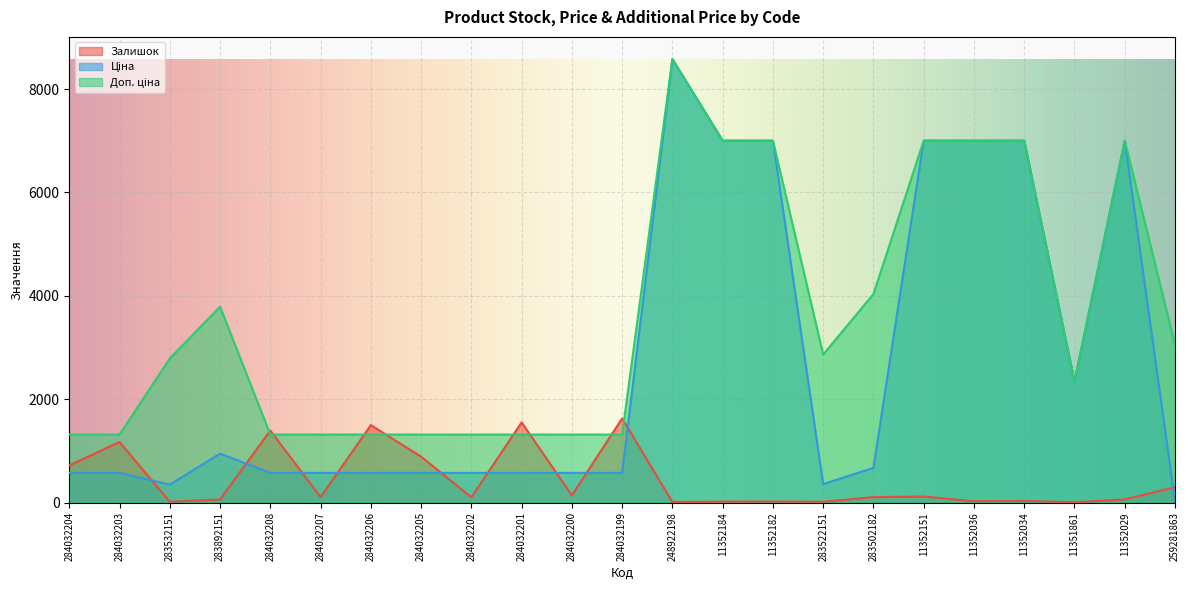

Reading left to right, list all the values displayed in this chart.

Залишок: 719.0	1172.0	16.0	61.0	1394.0	106.0	1499.0	889.0	102.0	1552.0	140.0	1628.0	12.0	18.0	21.0	16.0	106.0	117.0	27.0	32.0	6.0	61.0	298.0
Ціна: 574.5	574.5	348.6	947.6	574.5	574.5	574.5	574.5	574.5	574.5	574.5	574.5	8581.1	7002.7	7002.7	358.0	672.7	7002.7	7002.7	7002.7	2340.3	7002.7	30.5
Доп. ціна: 1316.7	1316.7	2789.2	3790.3	1316.7	1316.7	1316.7	1316.7	1316.7	1316.7	1316.7	1316.7	8581.1	7002.7	7002.7	2863.8	4036.0	7002.7	7002.7	7002.7	2340.0	7002.7	3053.0